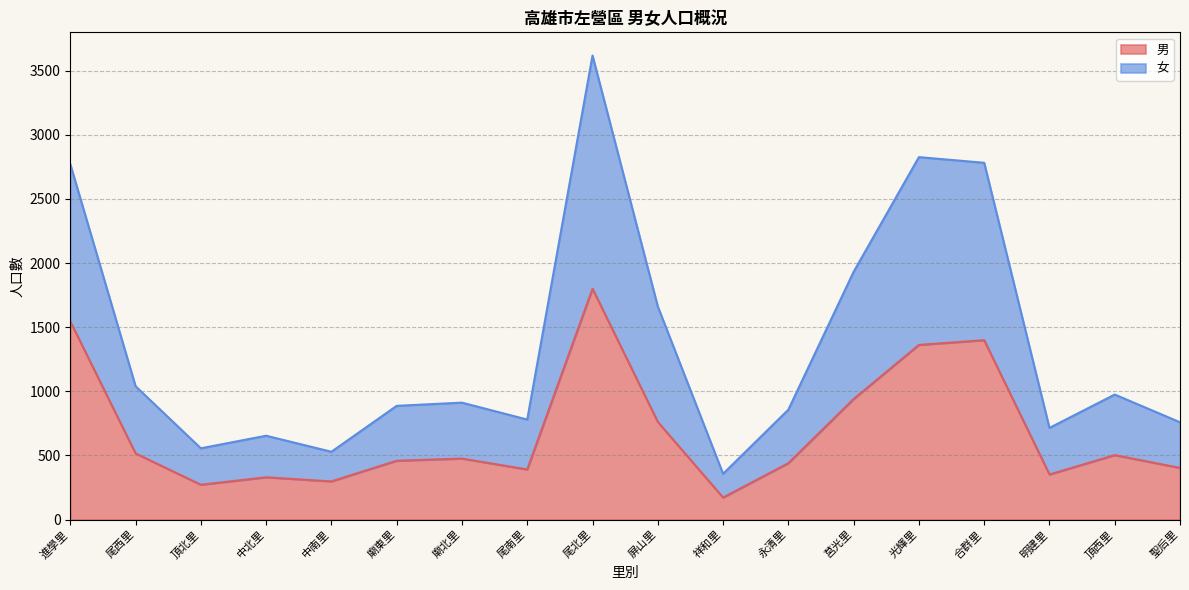

Which series has the largest range (max minus min)?

女